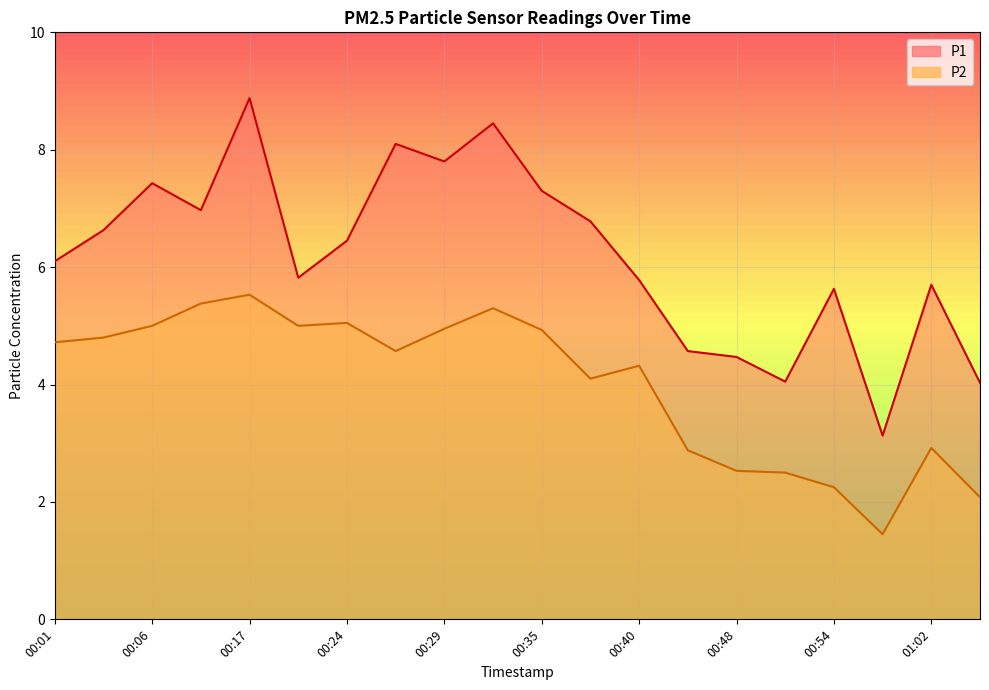

Which category has the highest value in the P1 series?

00:17